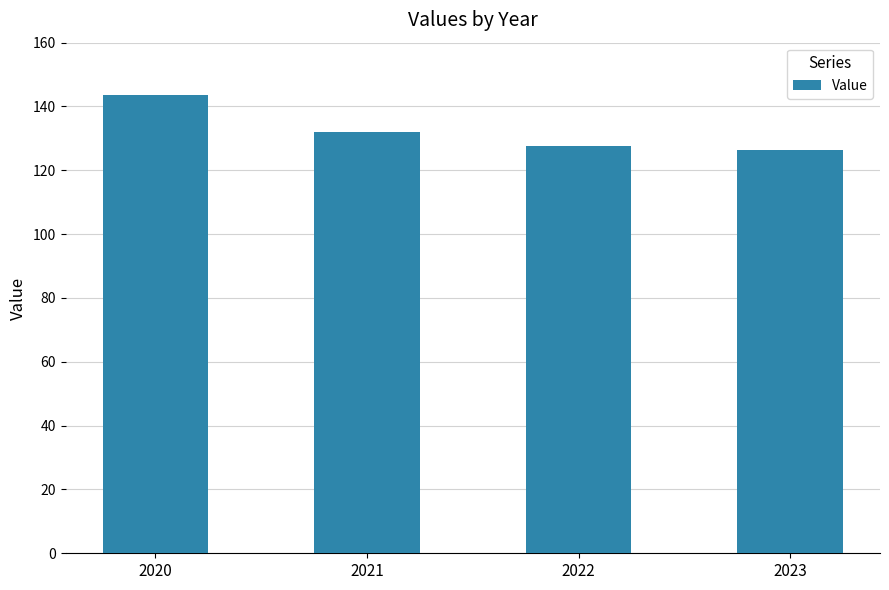

Reading left to right, transcribe all the data shown in this chart.

143.6	132.1	127.7	126.3